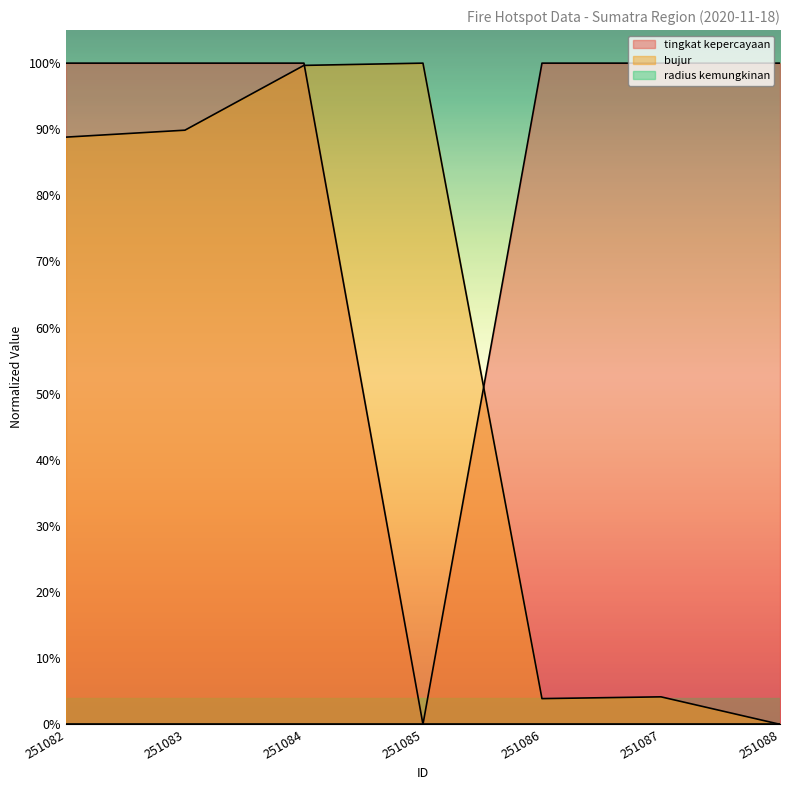

At which label is bujur closest to 0?

251088